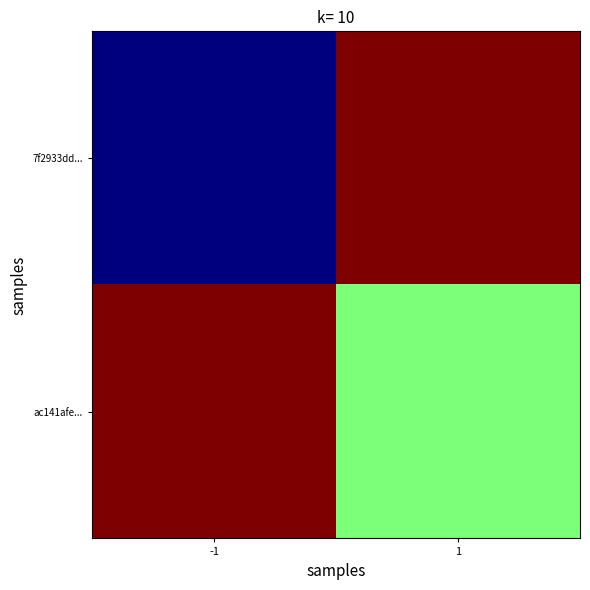

Between -1 and 1, which series saw the biggest shift?

7f2933dd...